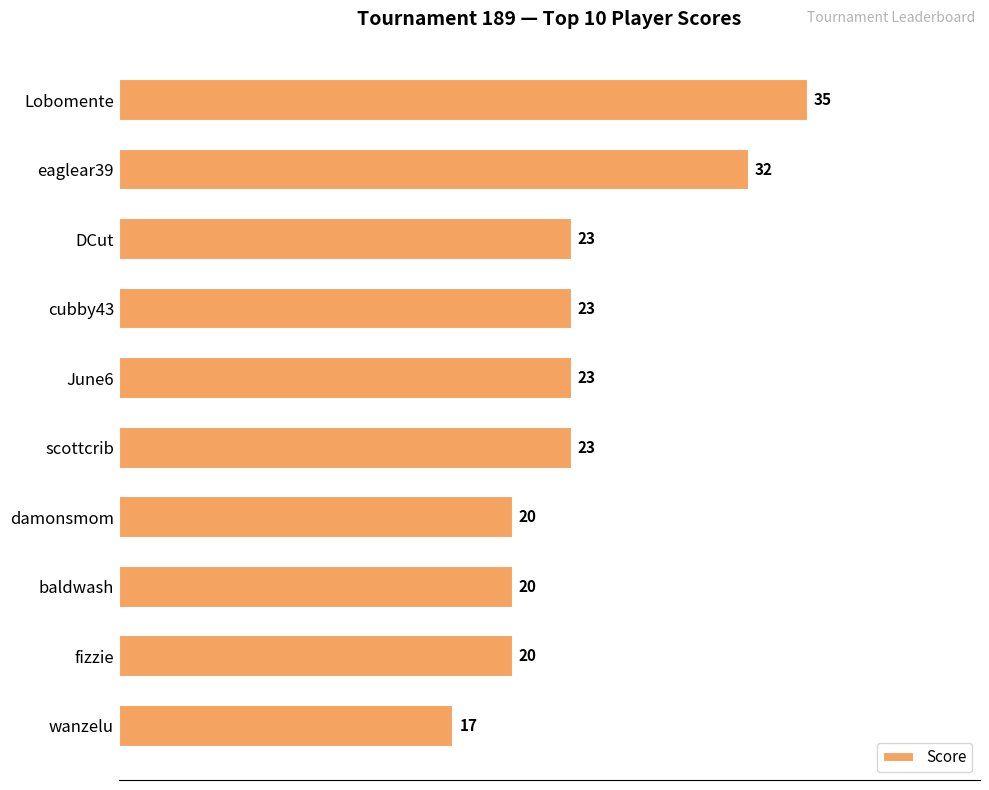

How many values are between 20 and 23?

7